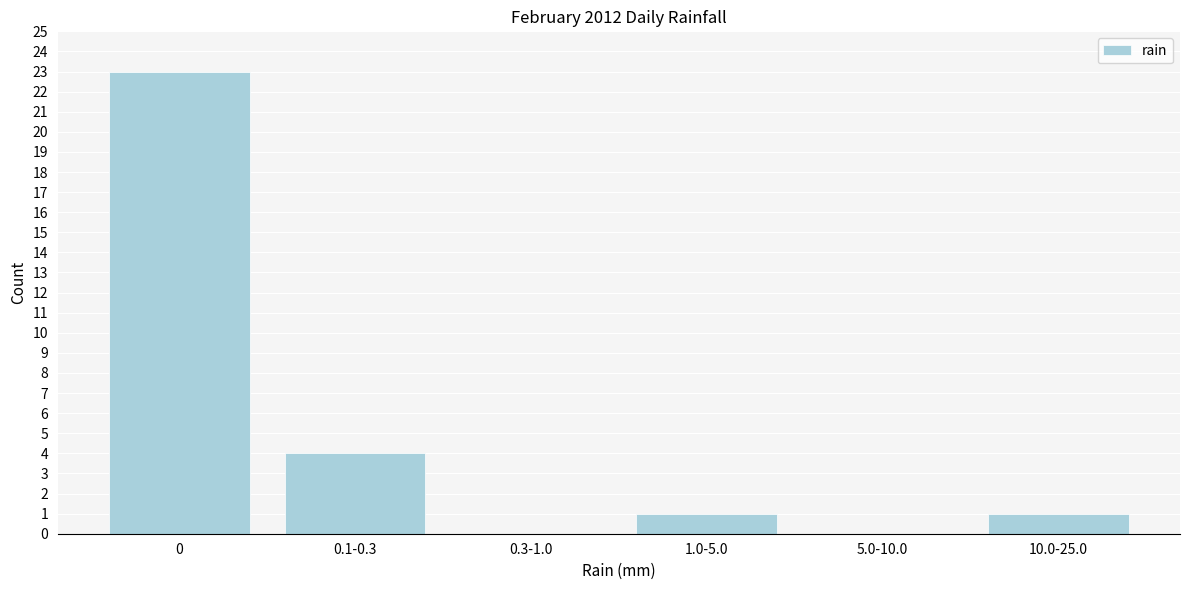

Reading left to right, extract all data points from this chart.

0=23	0.1-0.3=4	0.3-1.0=0	1.0-5.0=1	5.0-10.0=0	10.0-25.0=1